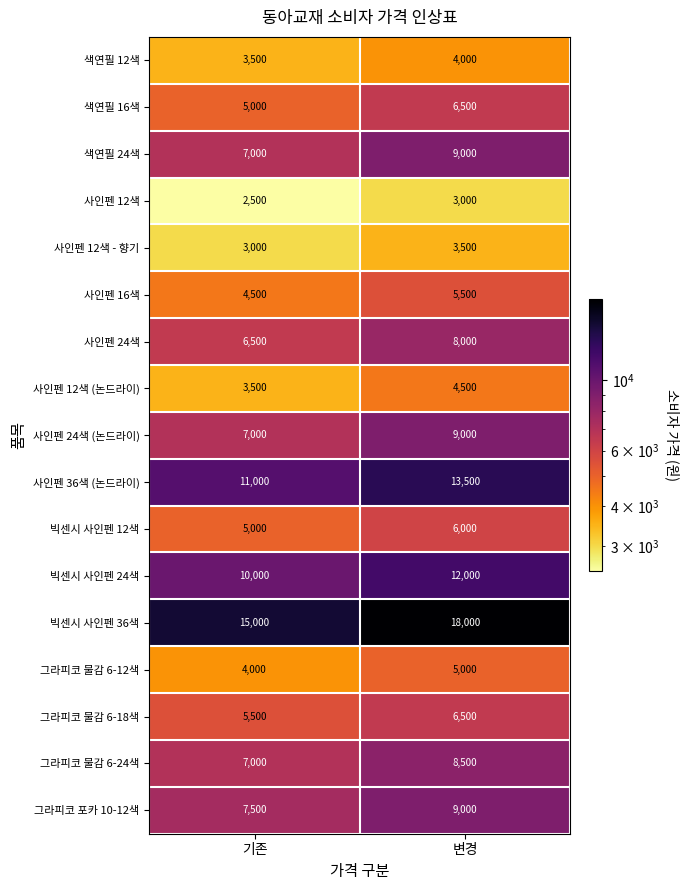

Count the number of categories in the chart.

2